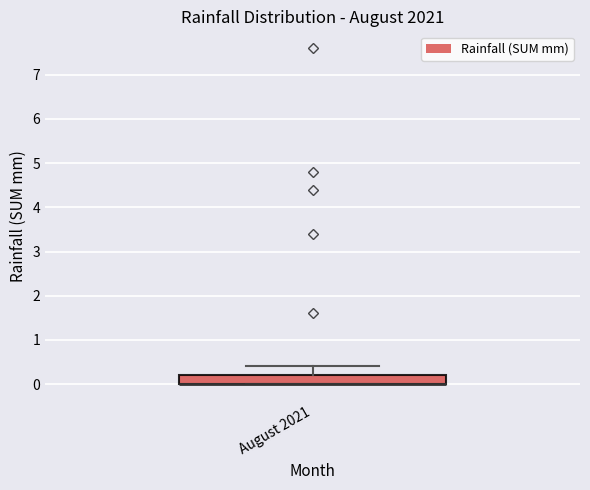

Transcribe this box plot: give where the median line is, the range the box spans, and where the two whiskers end, as read against the y-axis. The values are not printed on the chart, so give them approximately, as read against the axis.

median 0.0 (drawn on the box's lower edge), box 0.0 to 0.2, whiskers 0.0 to 0.4